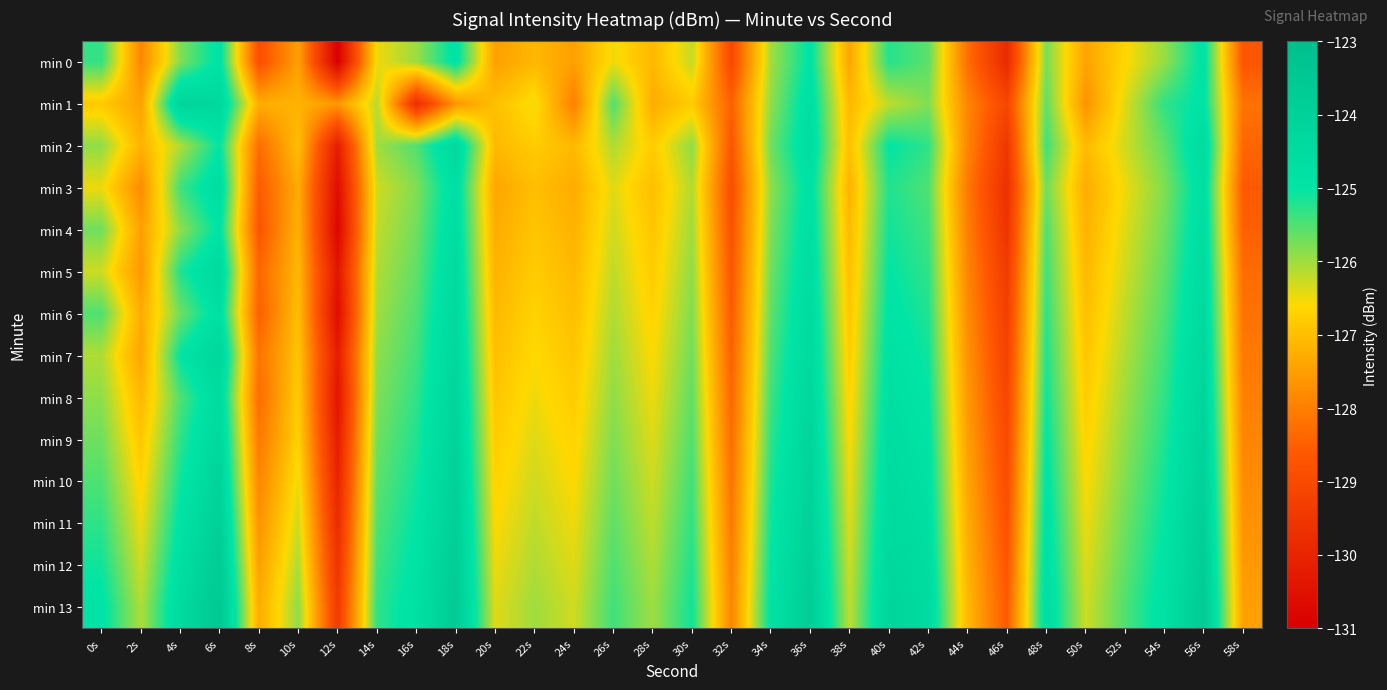

Which series changed the most between 16s and 38s?

min 1